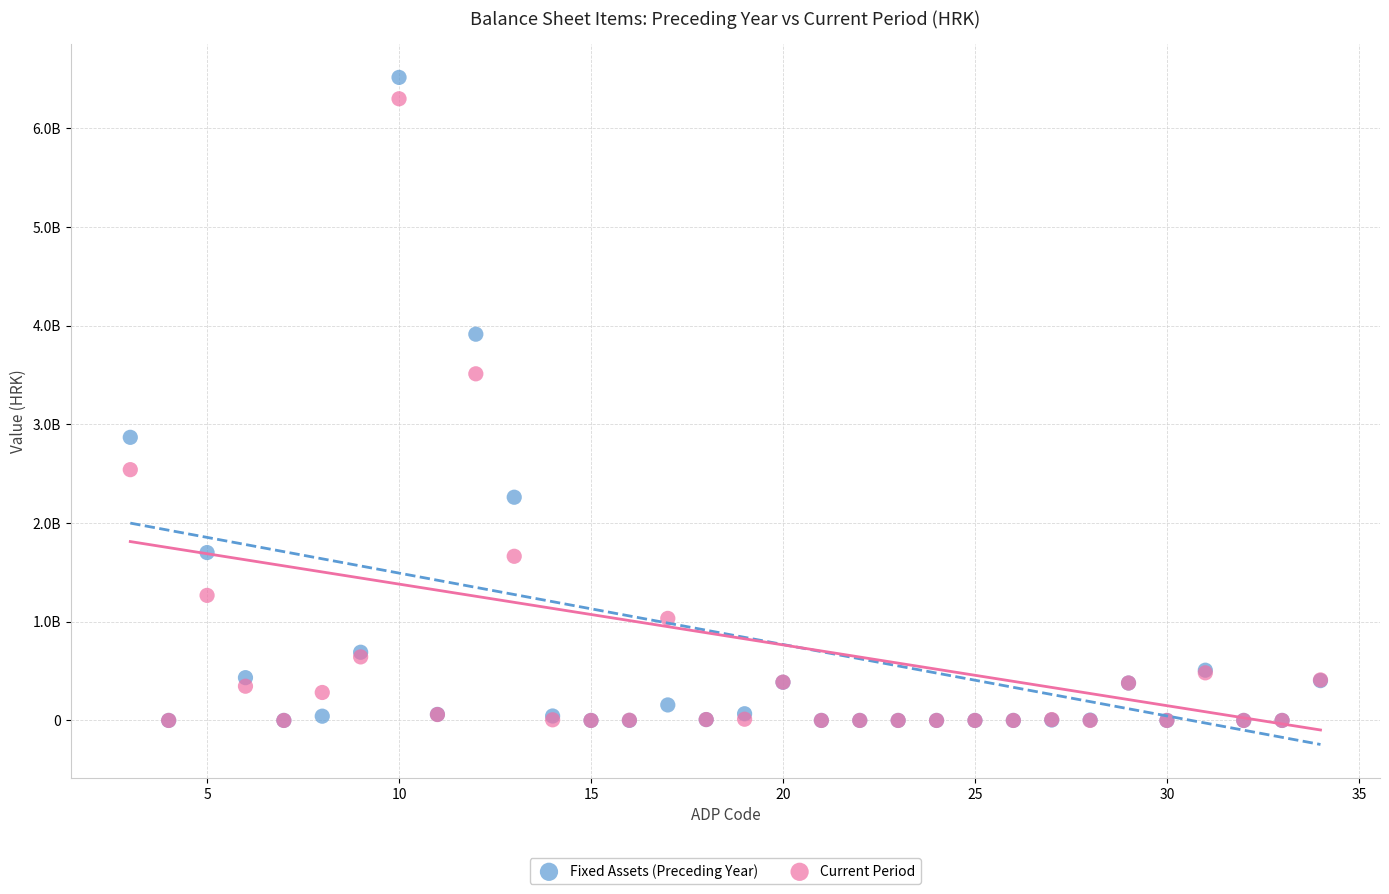

What are all the series names shown in the legend?

Fixed Assets (Preceding Year), Current Period